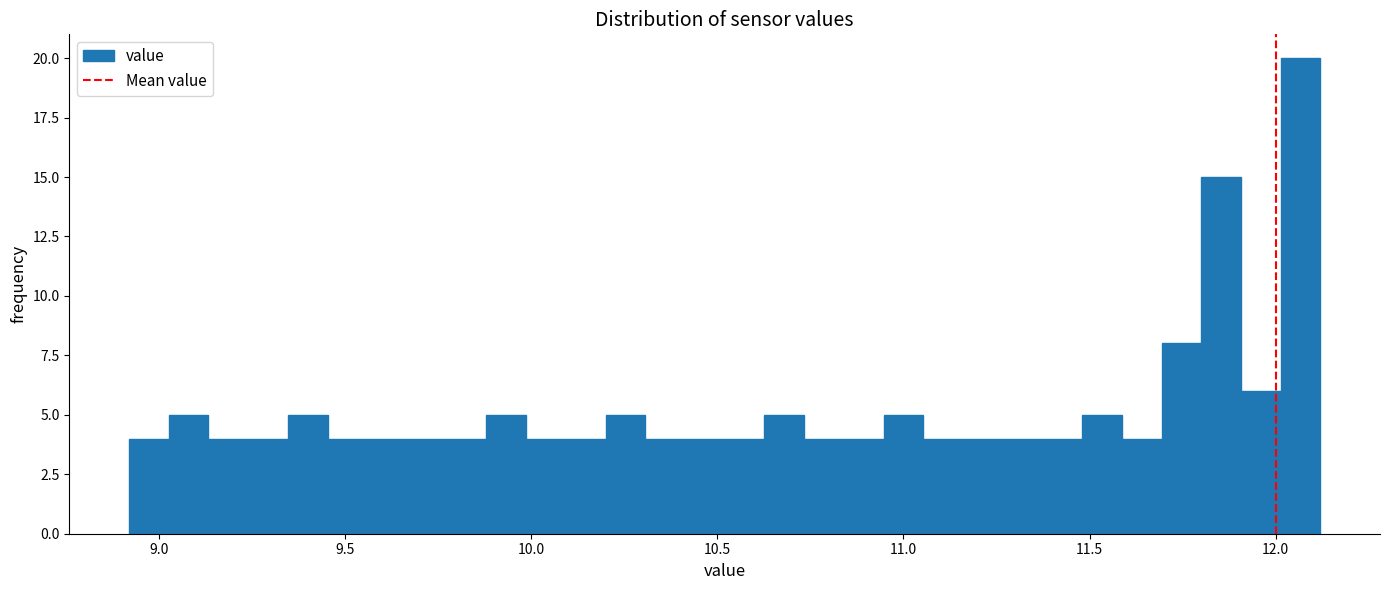

Read against the x-axis, roughly where is the centre of the tallest bar?

12.05